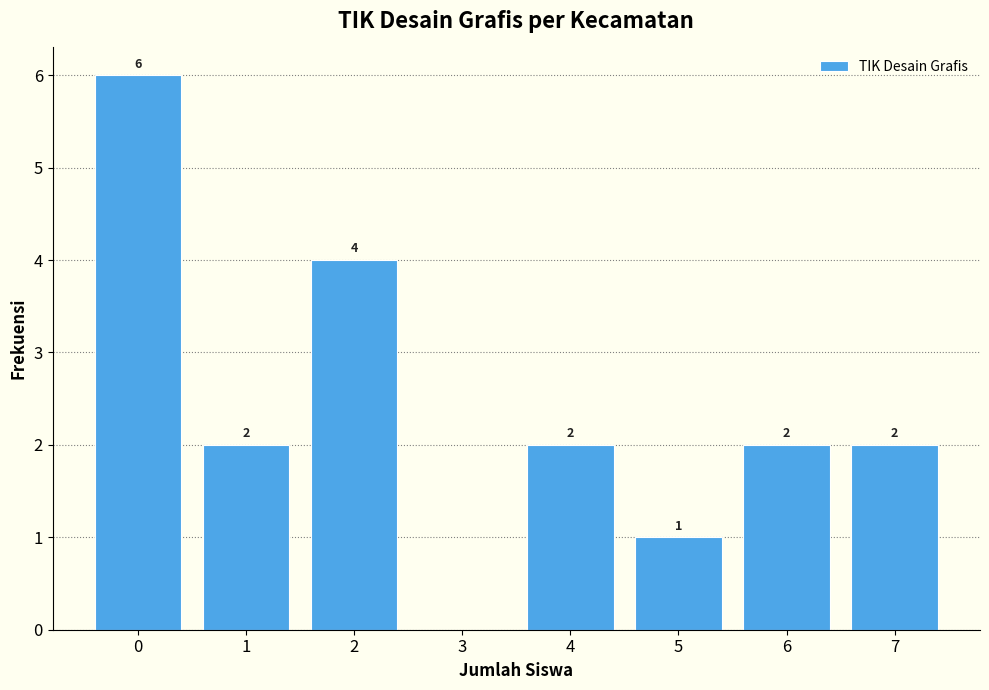

Over which range of the x-axis is the bar tallest?

-0.5 to 0.5